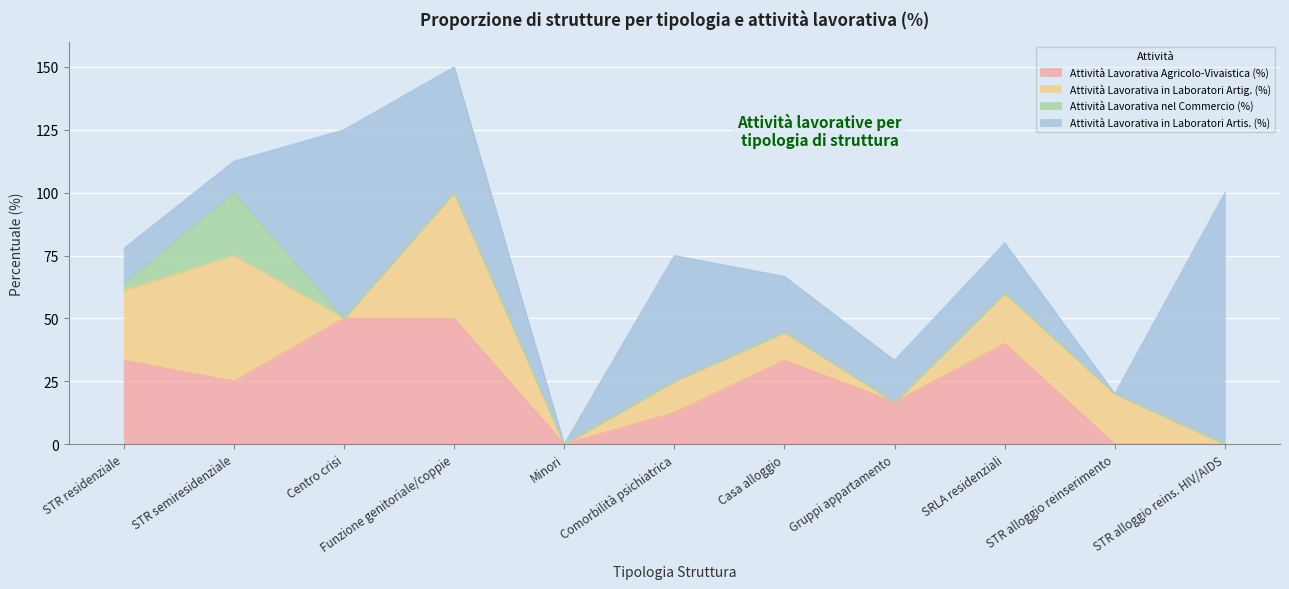

What is the spread (max minus min) of values at Funzione genitoriale/coppie?

50.0